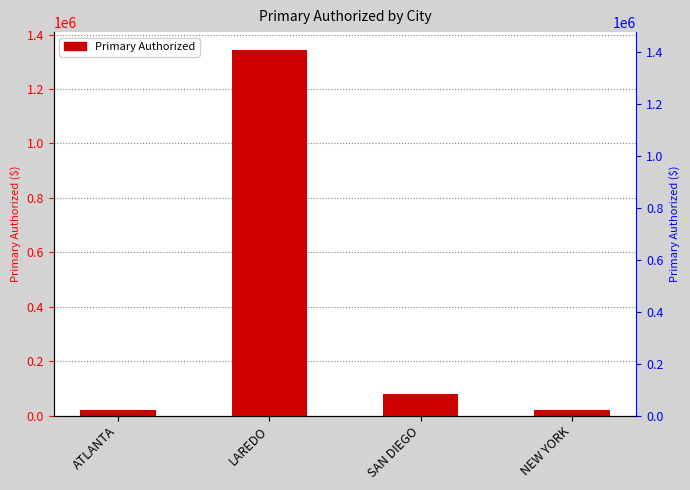

What value does the data have at SAN DIEGO?

78669.1